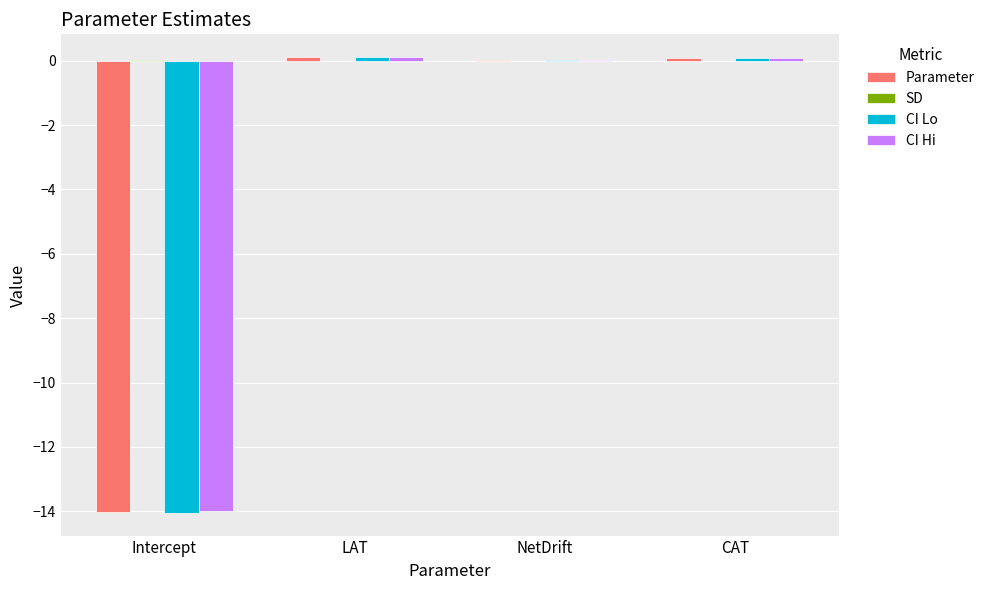

The value of Parameter at NetDrift is 0.0. True or false?

True